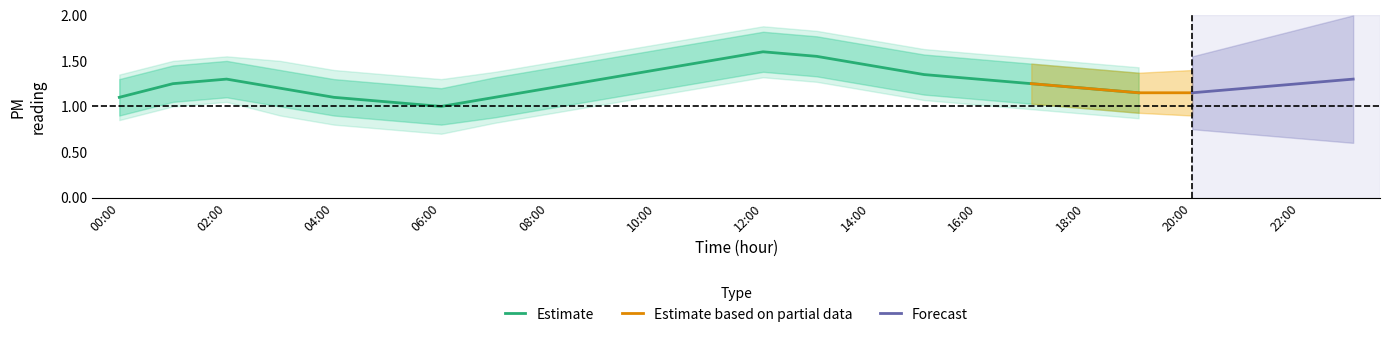

The value of P2_hi at 12:00 is 2.9. True or false?

False